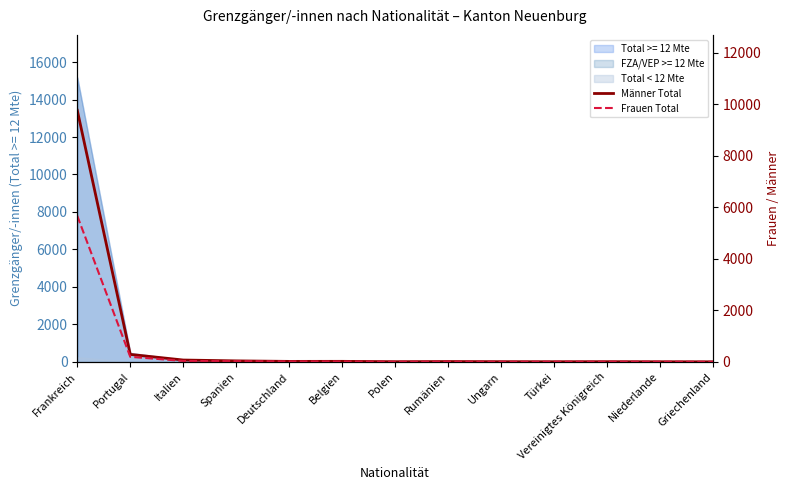

Count the number of categories in the chart.

13